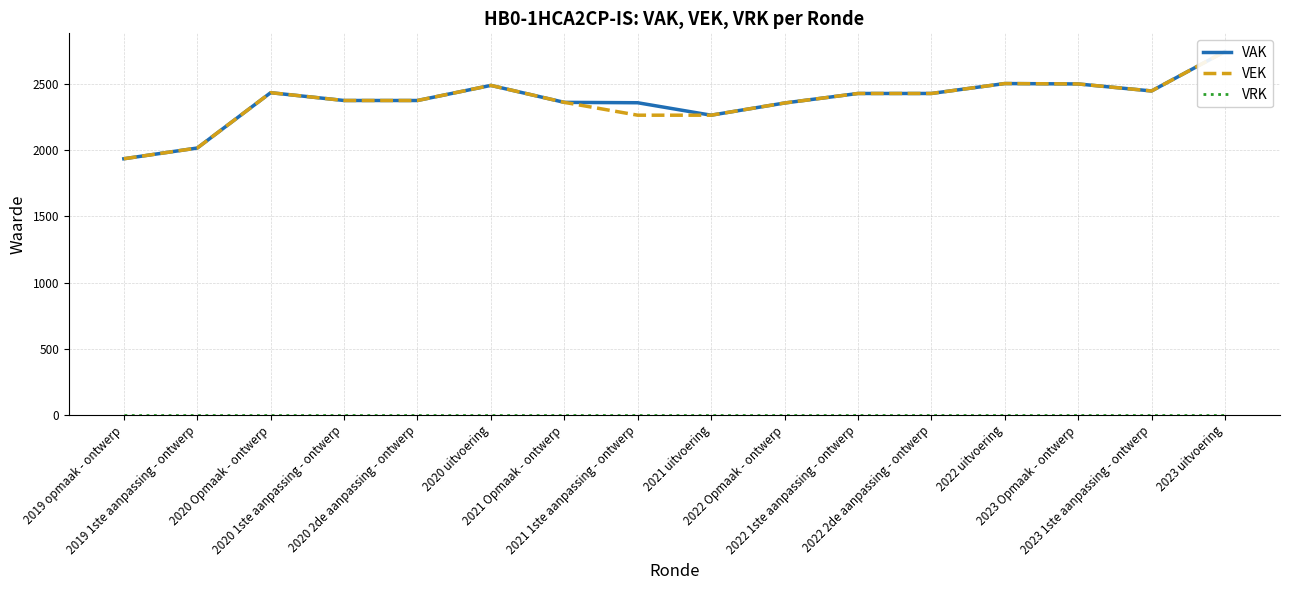

What is the highest value of the VAK series?

2745